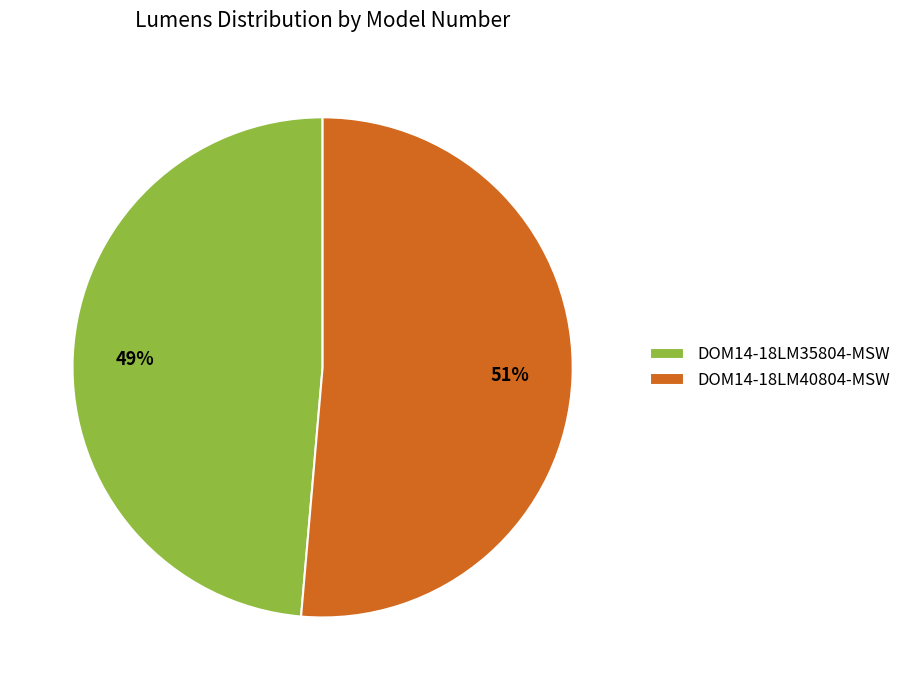

How many slices are in this pie chart?

2